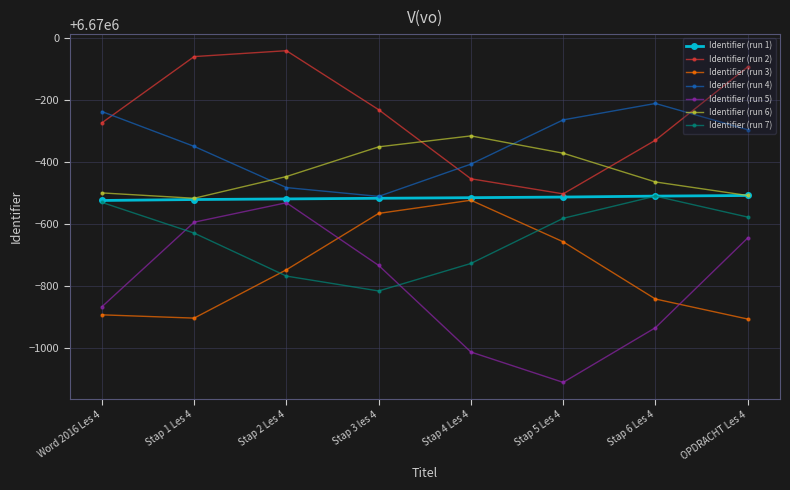

What is the label of the 6th point from the left?

Stap 5 Les 4